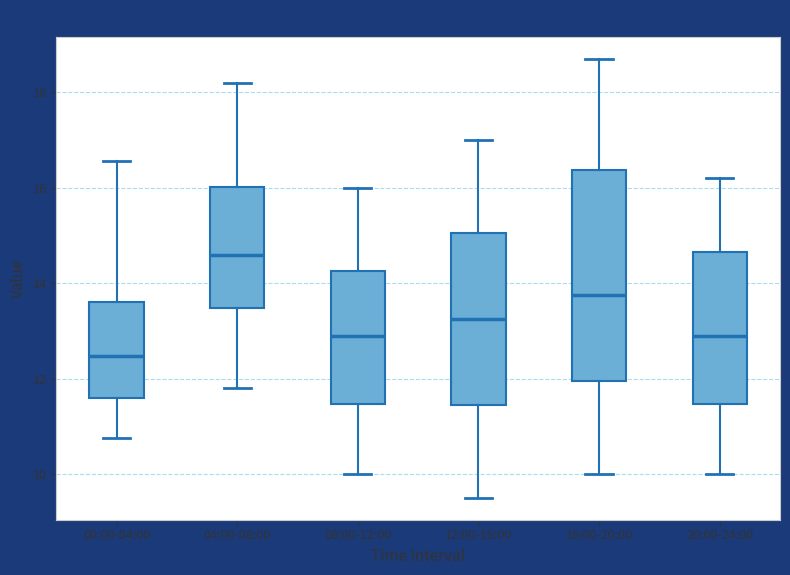

Which box is the tallest, from its lower edge to its upper edge?

16:00-20:00